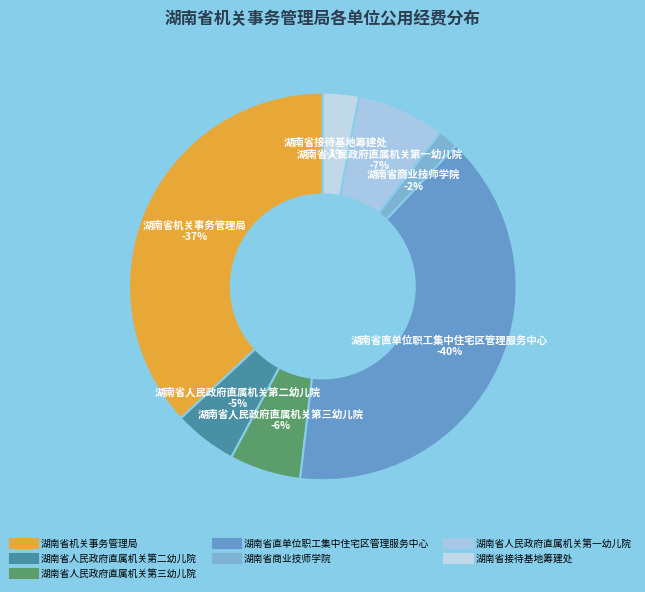

Which category has the smallest portion of the pie?

湖南省商业技师学院